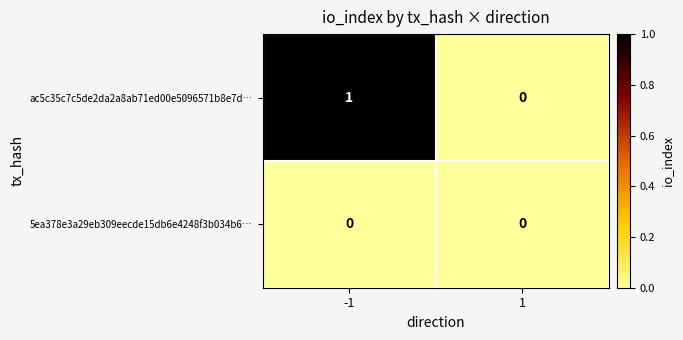

List the series in order of their overall mean, highest first.

ac5c35c7c5de2da2a8ab71ed00e5096571b8e7d…, 5ea378e3a29eb309eecde15db6e4248f3b034b6…